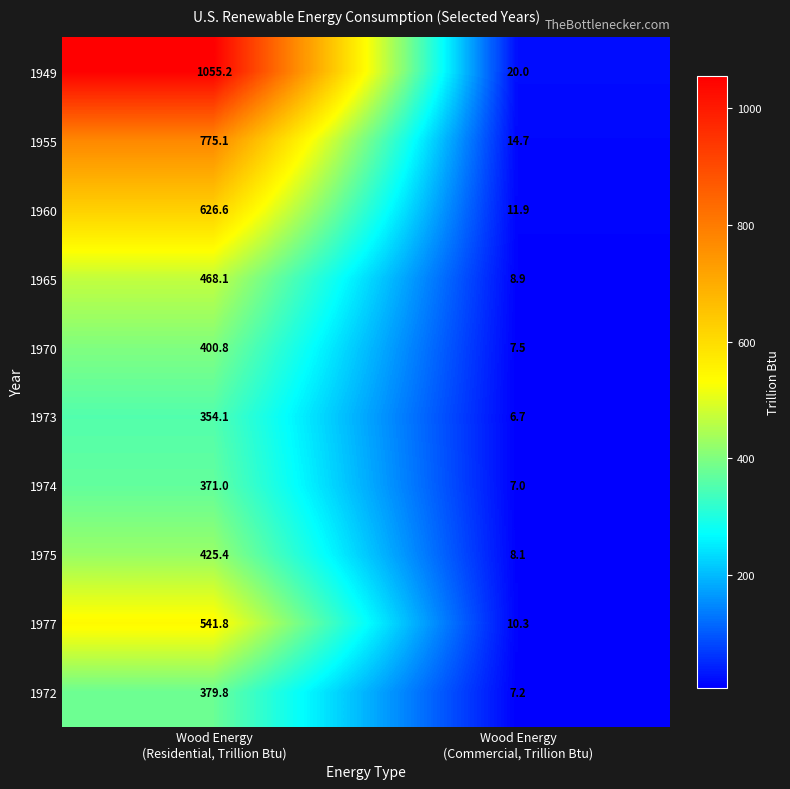

Which series has the widest spread of values?

1949